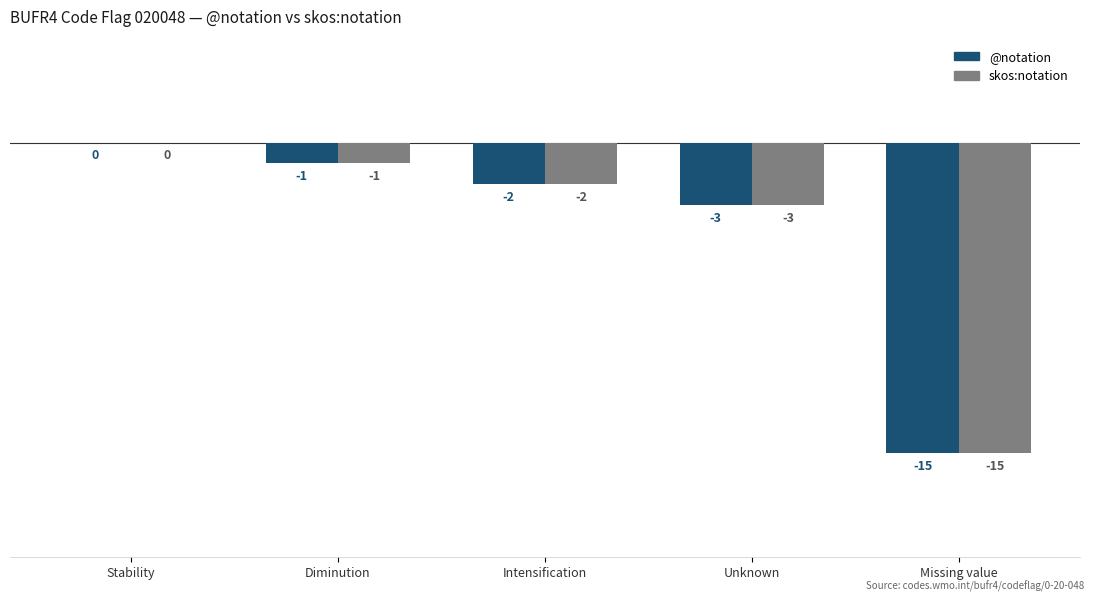

Reading right to left, extract all data points from this chart.

@notation: -15	-3	-2	-1	0
skos:notation: -15	-3	-2	-1	0